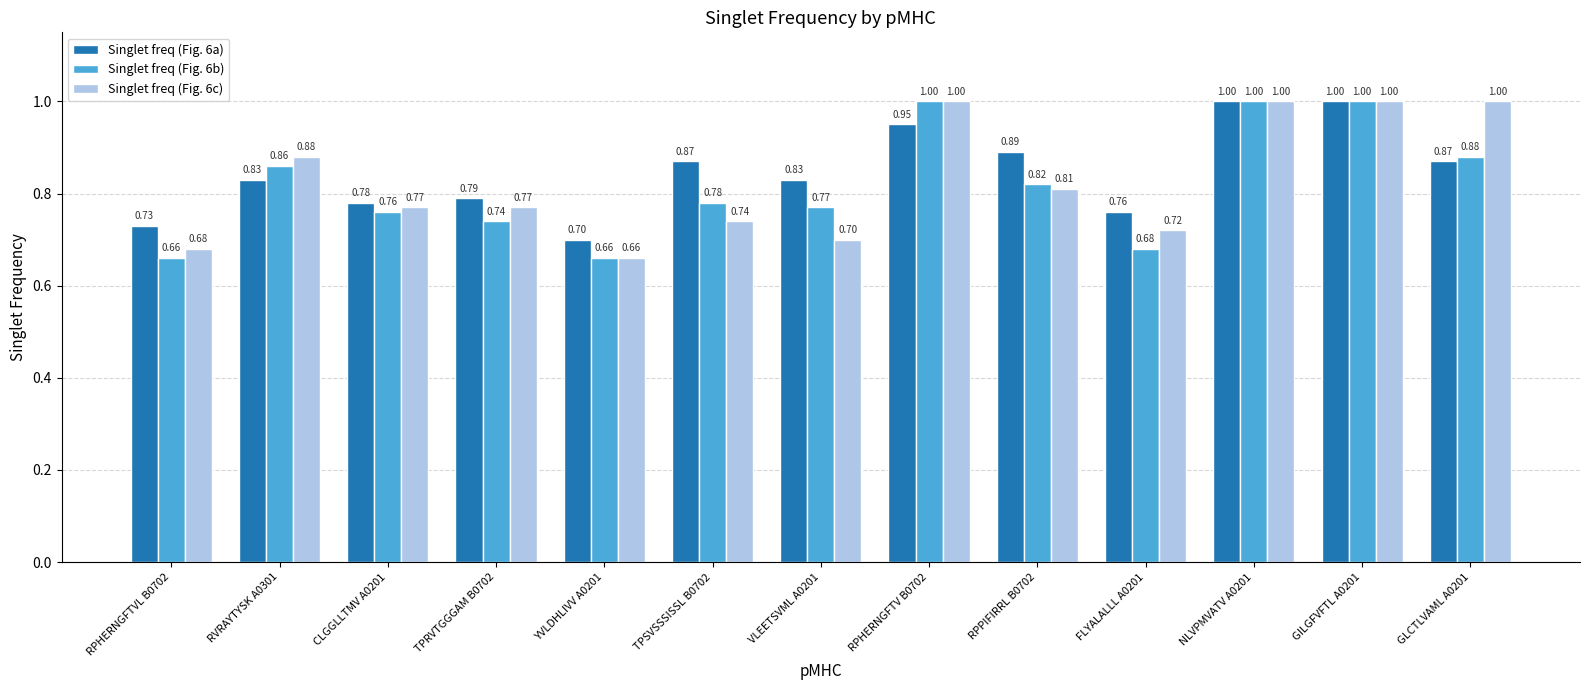

How many bars are there in total?

39